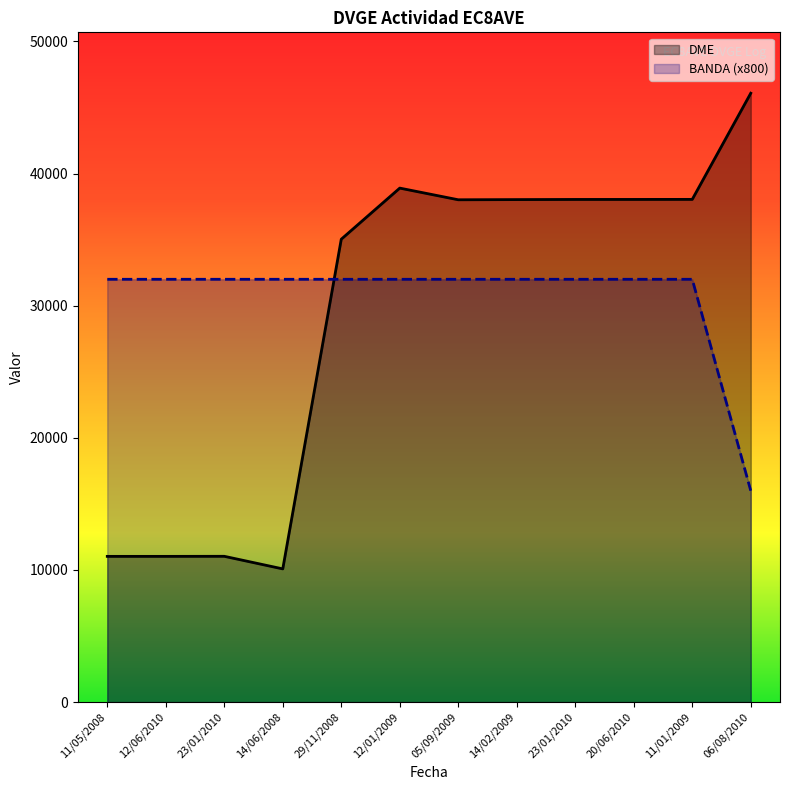

At which label is BANDA (x800) closest to 24000?

11/05/2008